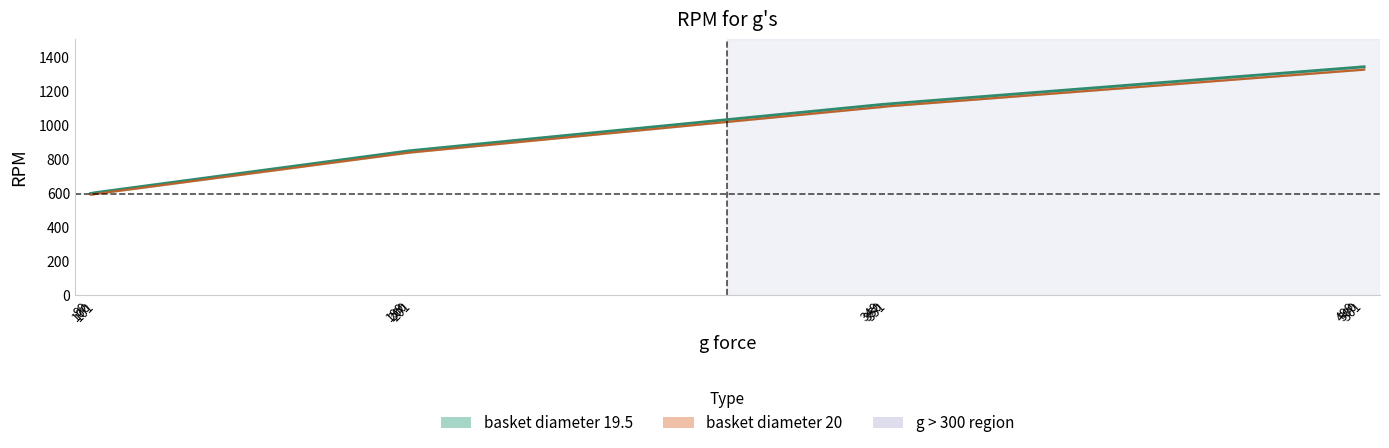

At which category does the chart reach its minimum across all series?

99